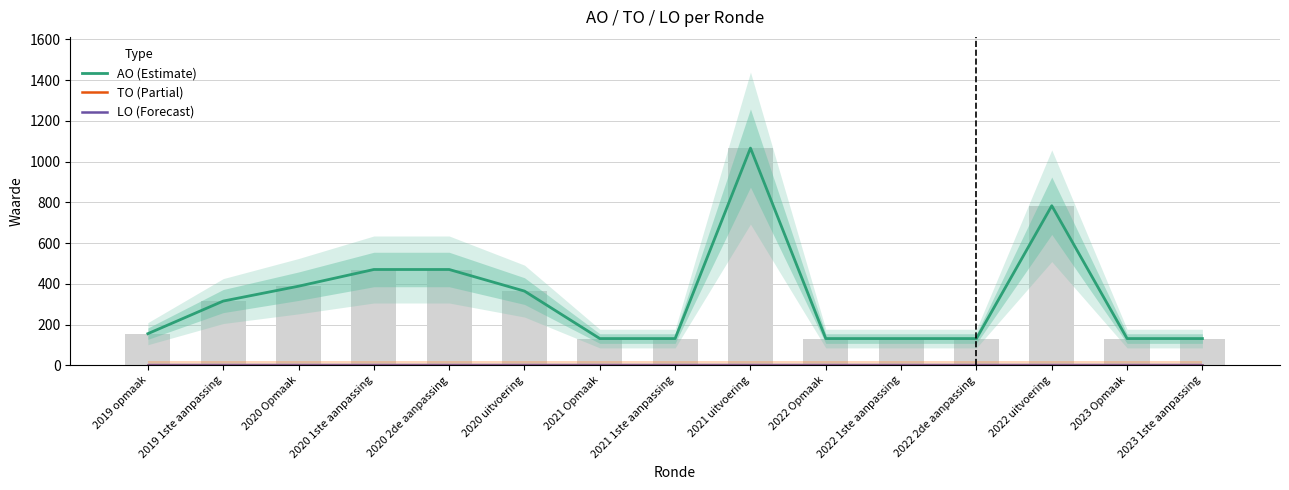

Rank the series at 2021 1ste aanpassing from lowest to highest value.

TO (Partial), LO (Forecast), AO (Estimate)